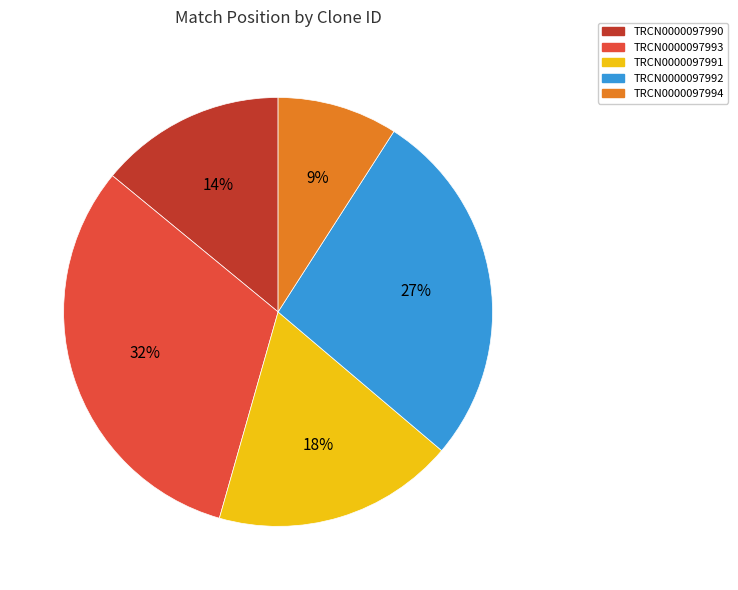

To the nearest percent, what portion does TRCN0000097993 represent?

32%